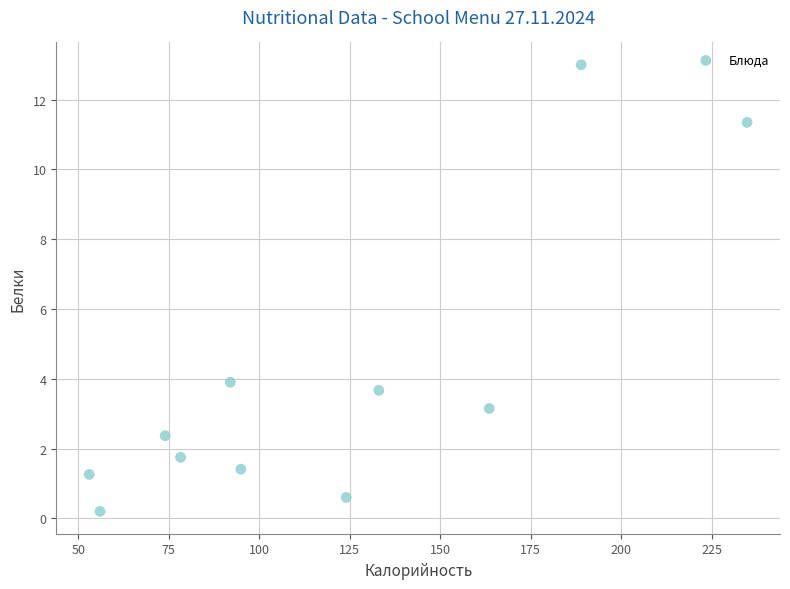

What is the average Y value?

3.9